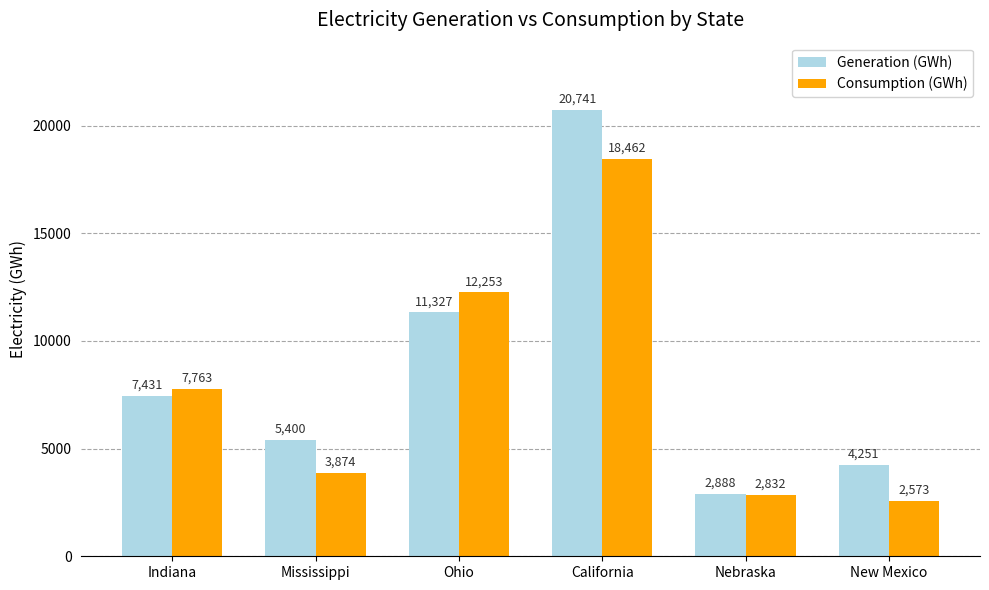

How many categories are shown in the chart?

6